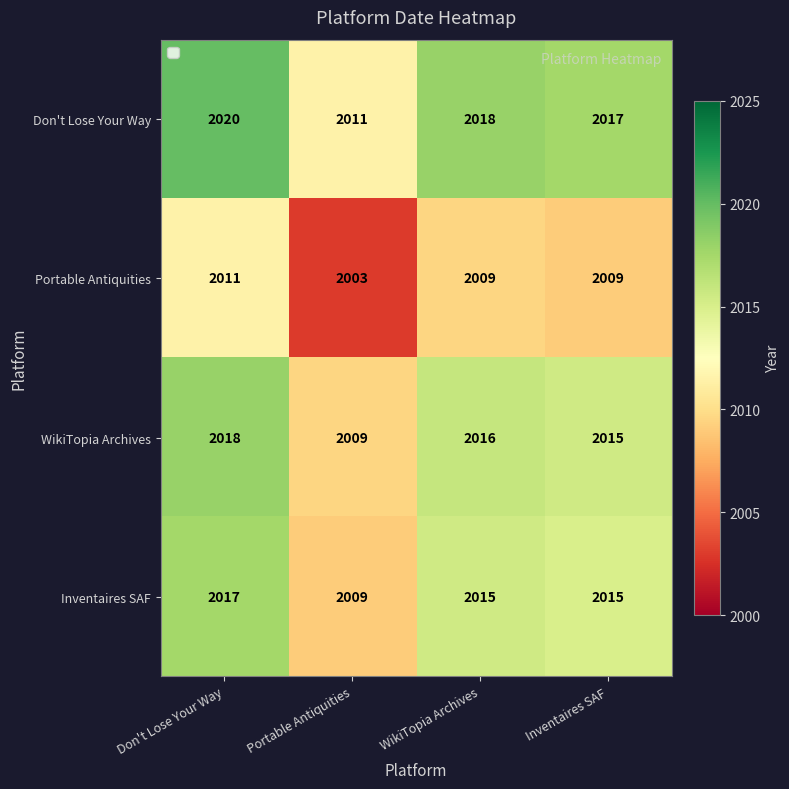

What is the difference between the maximum and second lowest values in the Don't Lose Your Way series?

3